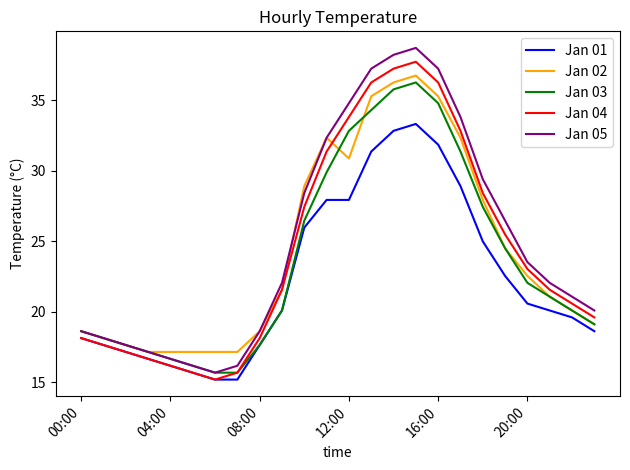

Which series has the widest spread of values?

Jan 05